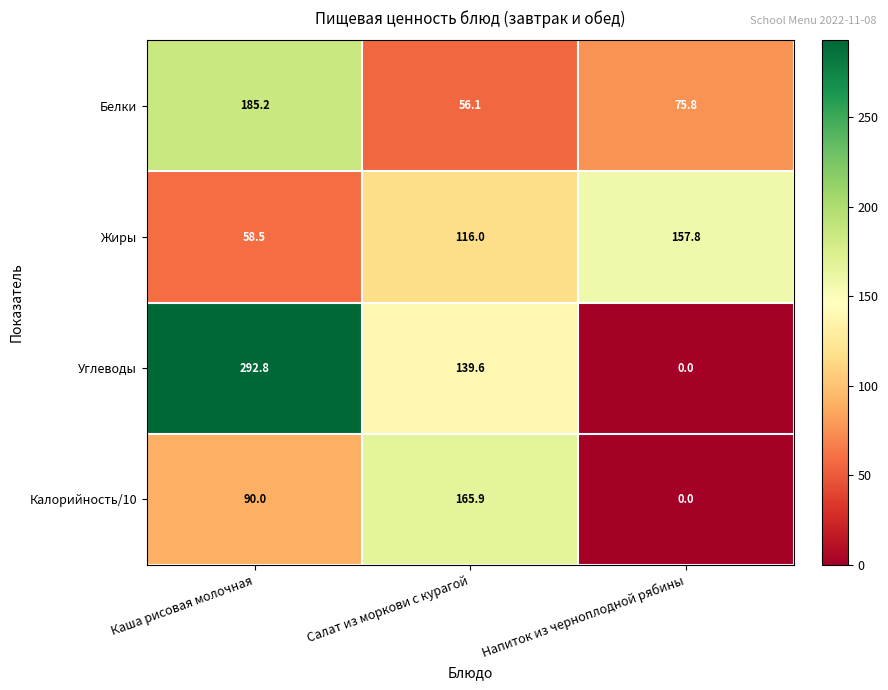

What is the spread (max minus min) of values at Напиток из черноплодной рябины?

157.8